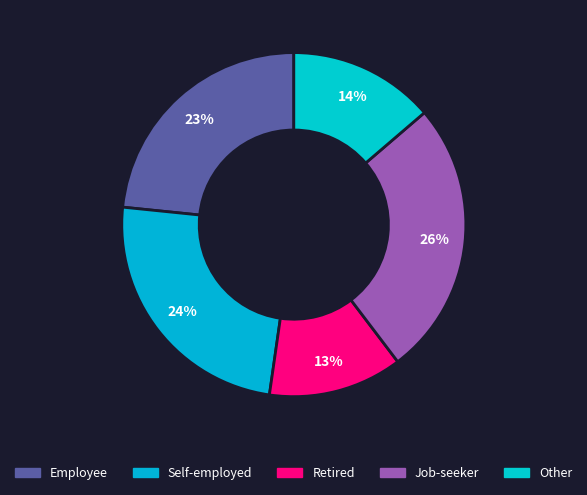

How many segments does this pie chart have?

5